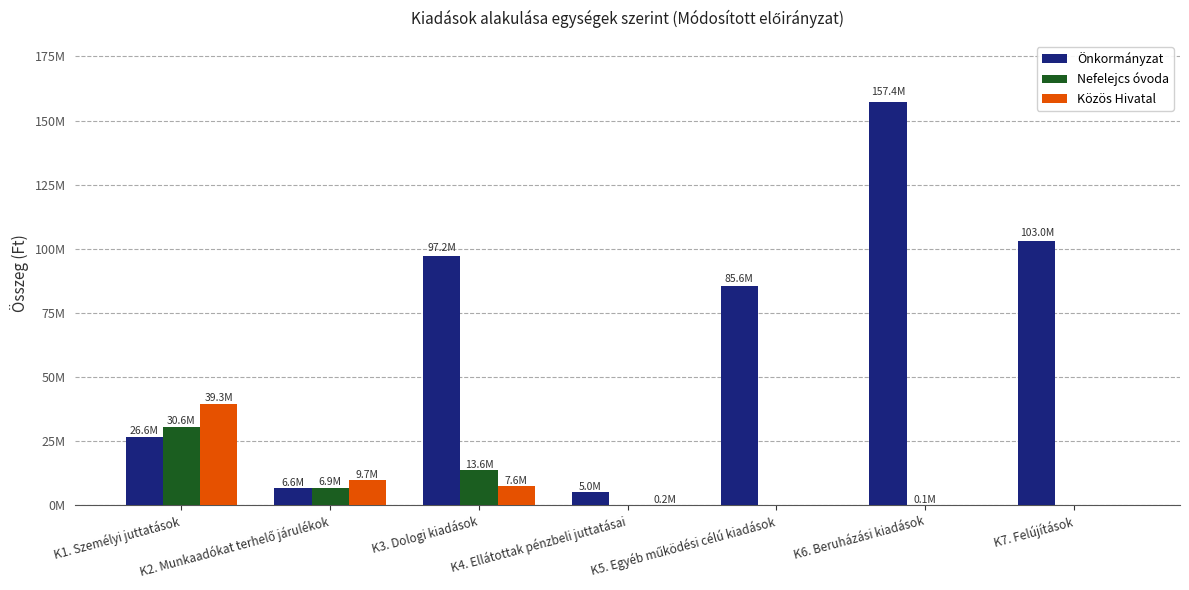

What are all the series names shown in the legend?

Önkormányzat, Nefelejcs óvoda, Közös Hivatal